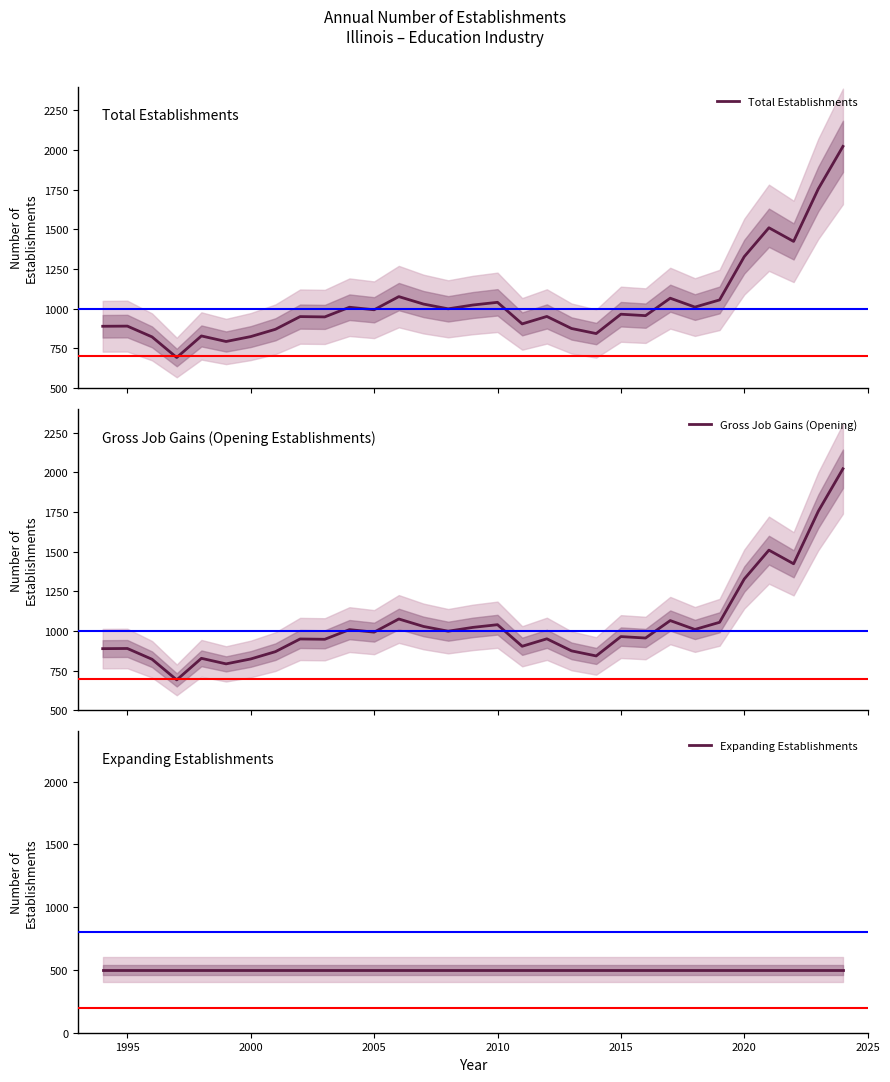

What is the value of the Total Establishments point at the 17th from the left?

1040